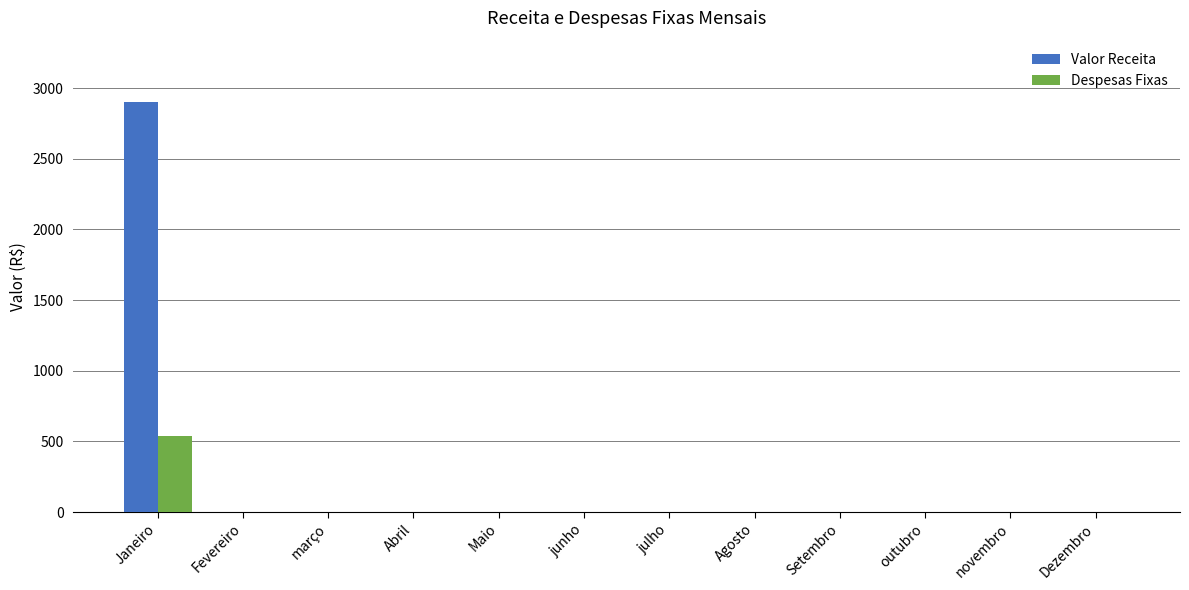

What are all the series names shown in the legend?

Valor Receita, Despesas Fixas